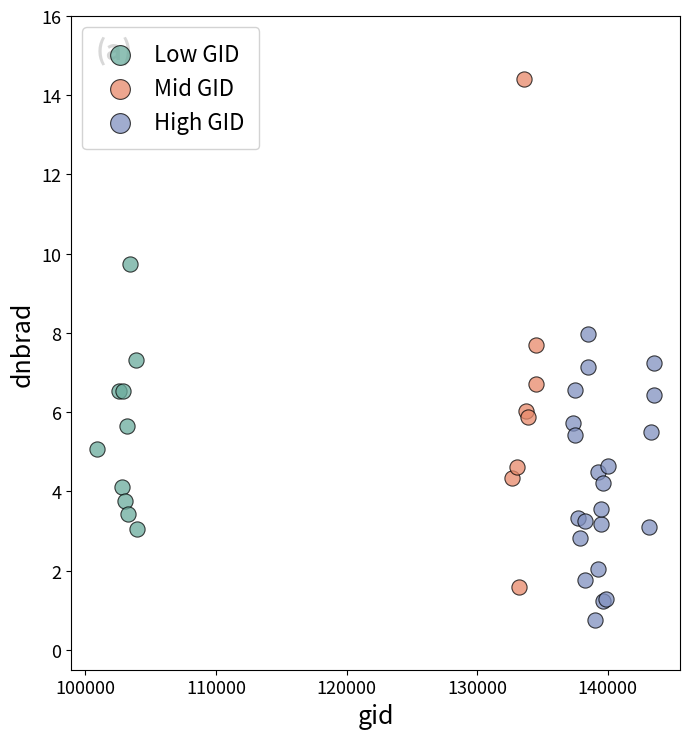

Which series reaches the minimum Y coordinate?

High GID